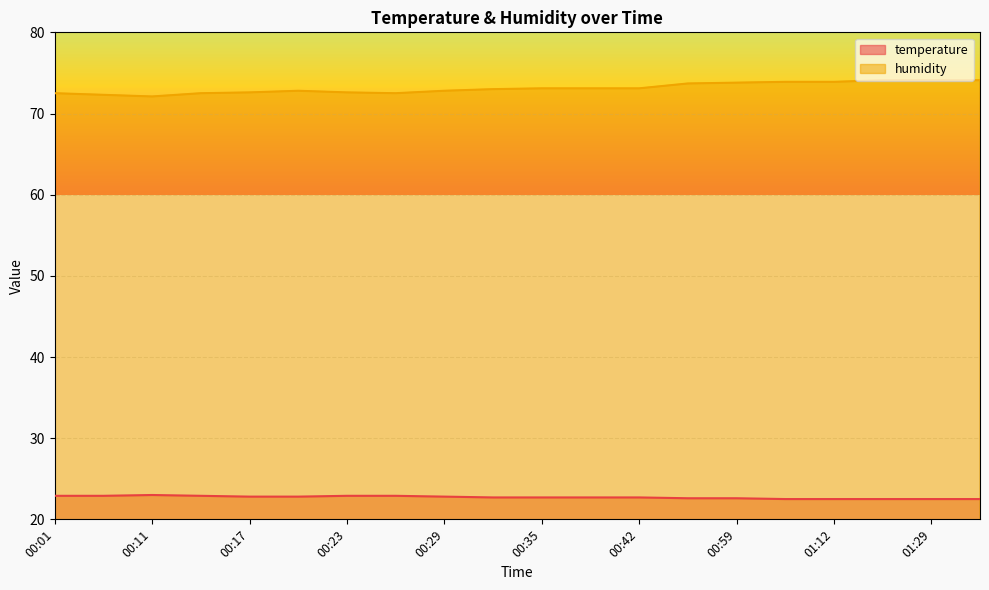

How many lines are shown in the chart?

2